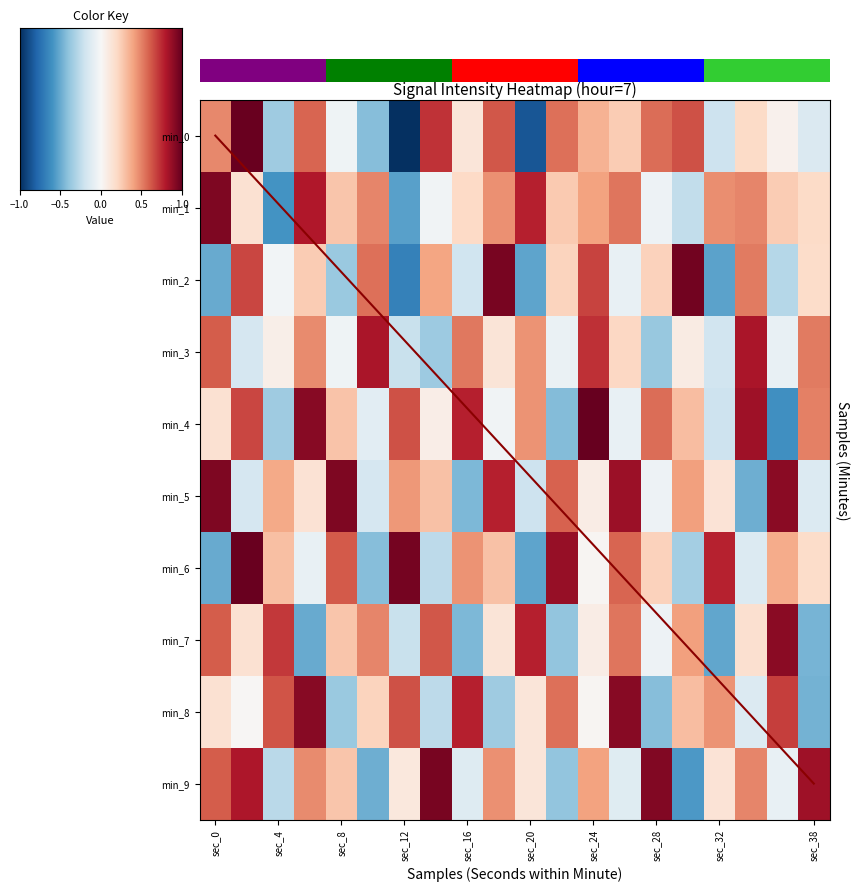

Which series has the largest total across all categories?

4